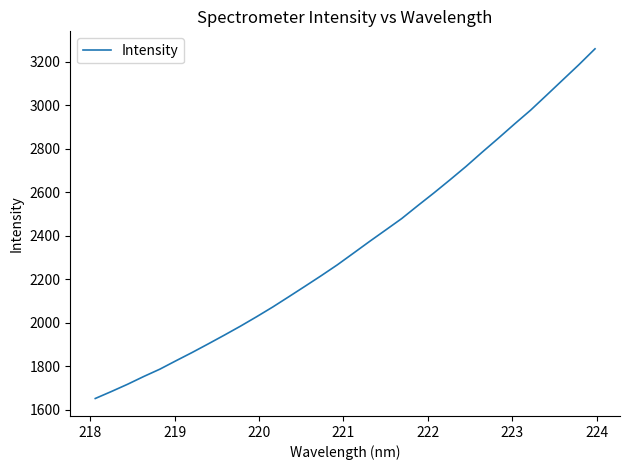

What is the maximum value shown in the chart?

3259.5